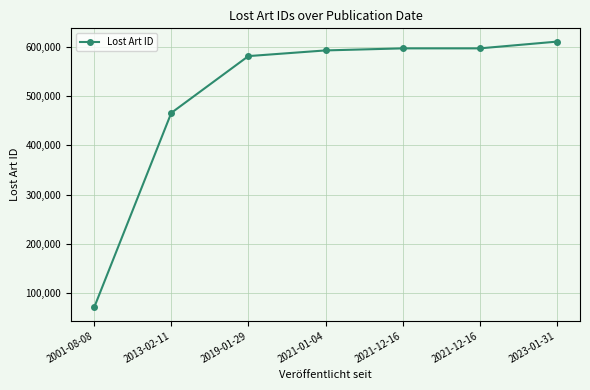

True or false: the data has more than 2 interior local peaks.

False